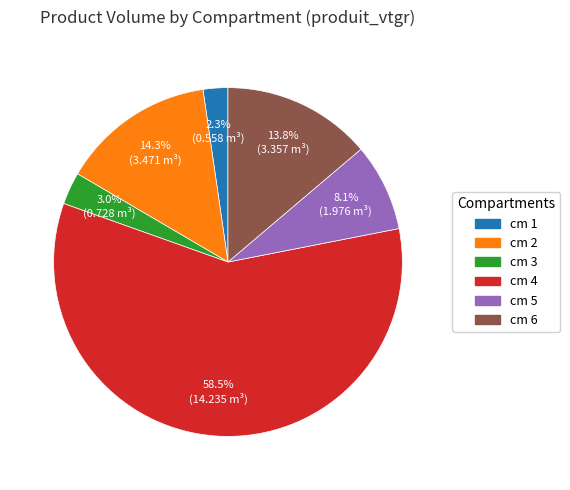

Count the number of slices in the pie.

6